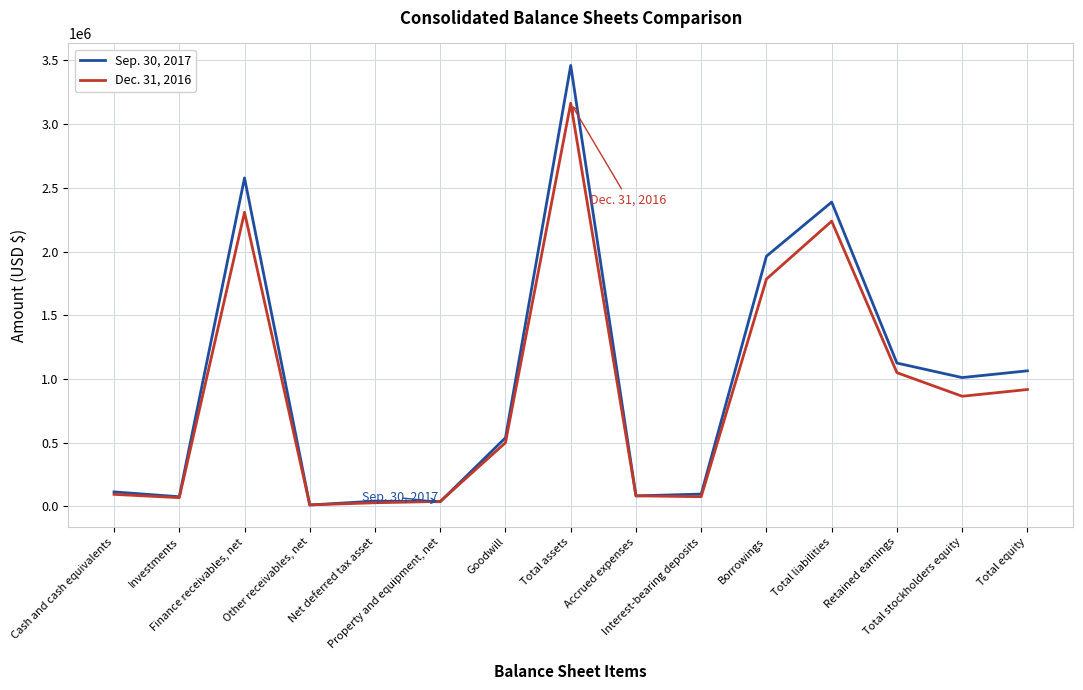

Where is Sep. 30, 2017 nearest to the value 1735848?

Borrowings